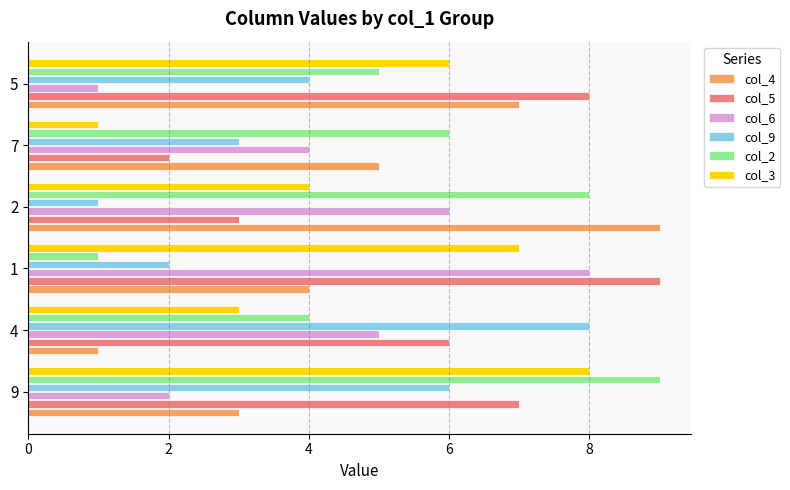

What is the difference between the maximum and second lowest values in the col_3 series?

5